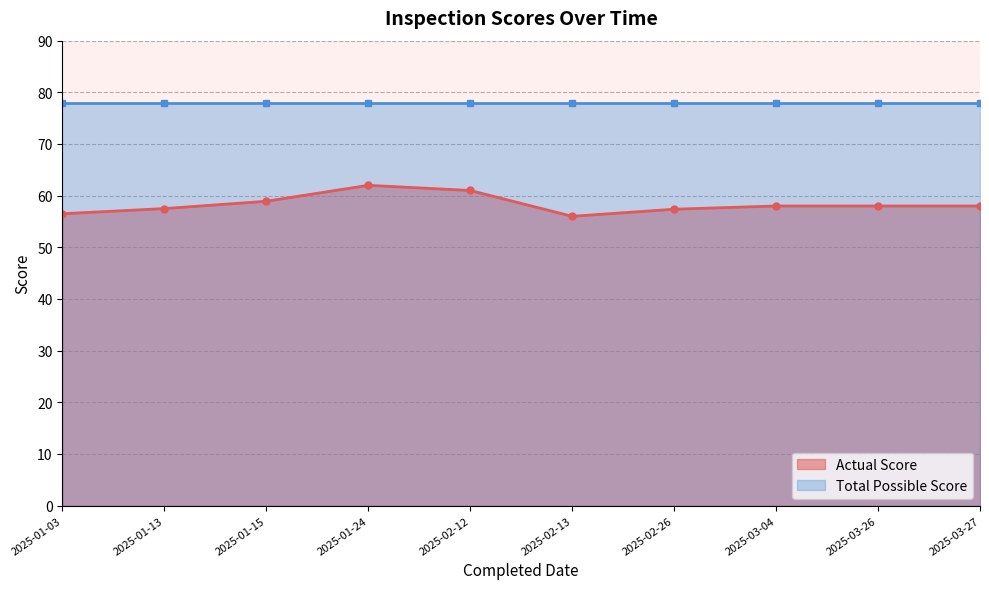

True or false: Total Possible Score and Actual Score cross at least once.

False